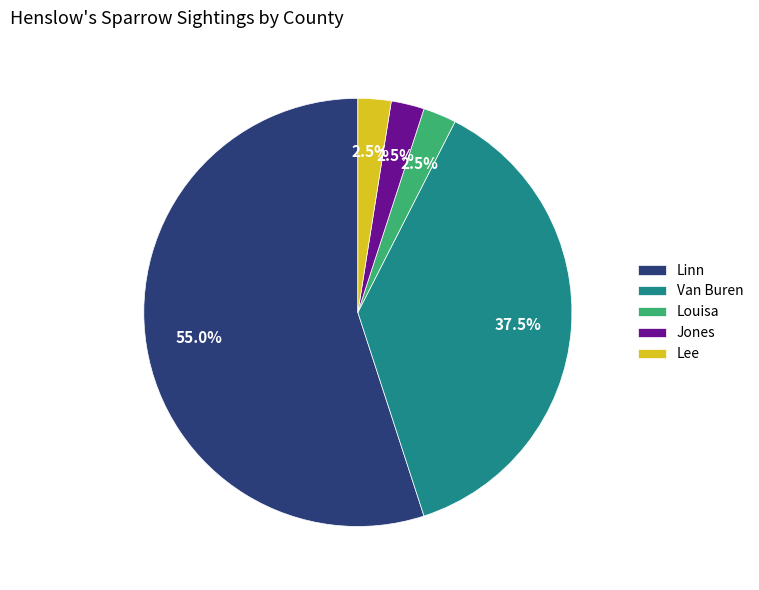

Count the number of slices in the pie.

5